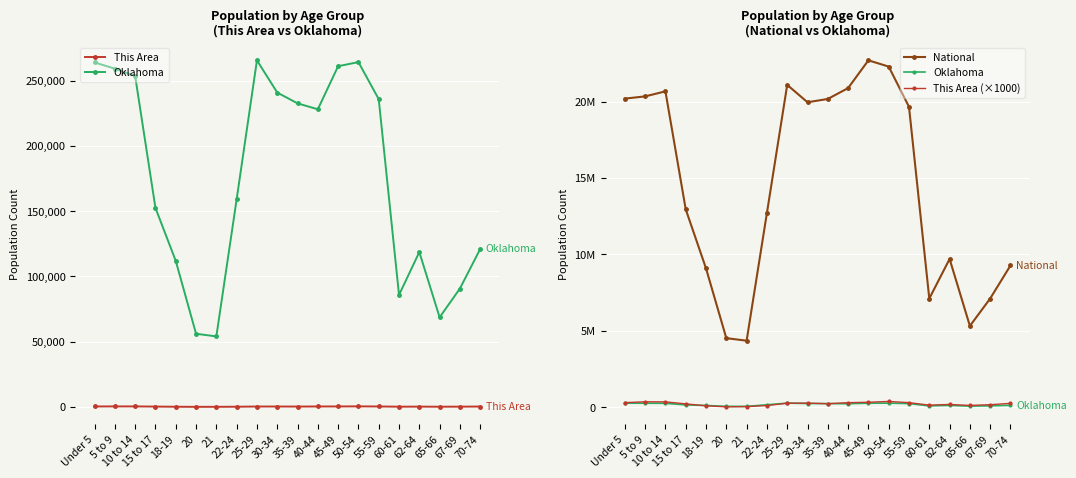

True or false: This Area and Oklahoma intersect in this chart.

False